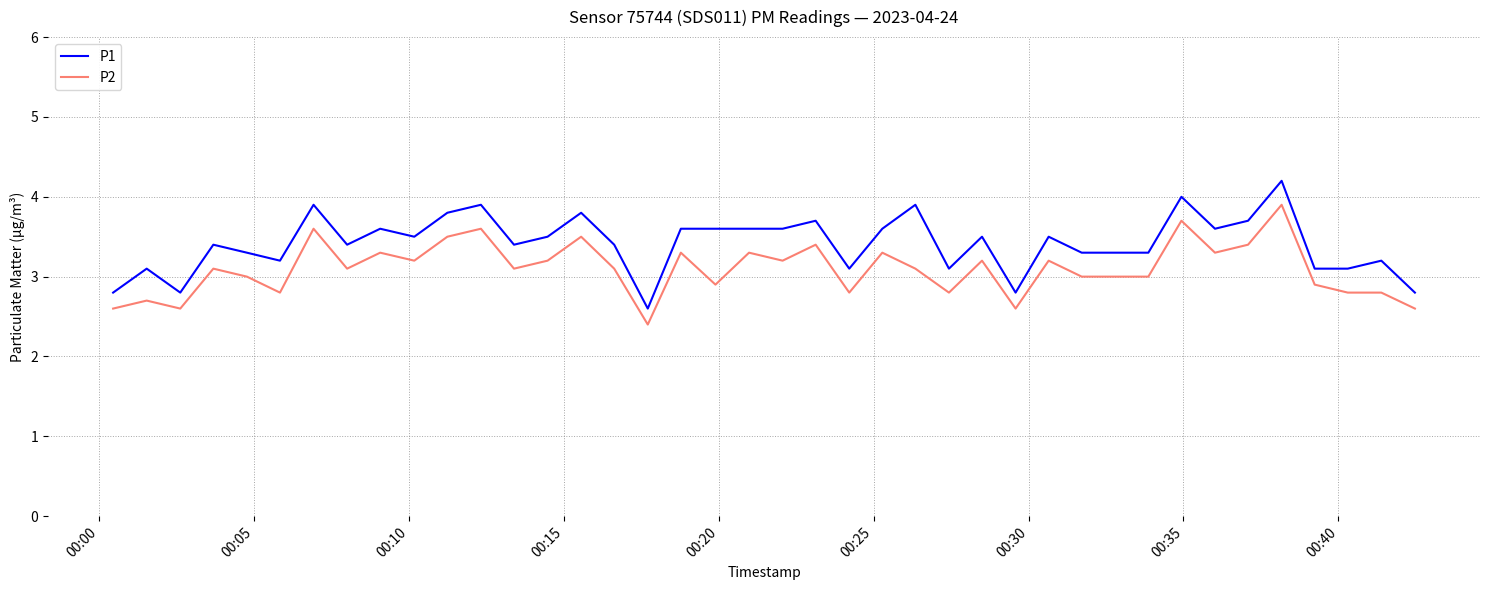

True or false: P1 and P2 intersect in this chart.

False